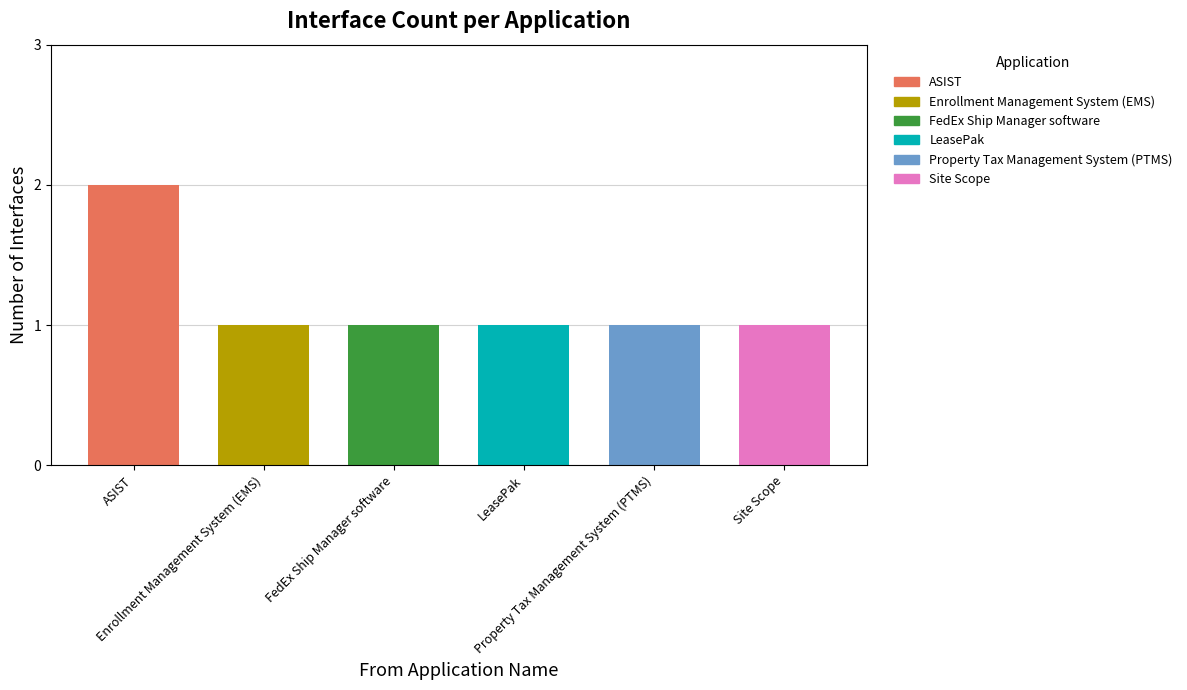

What is the value of the 3rd bar from the left?

1